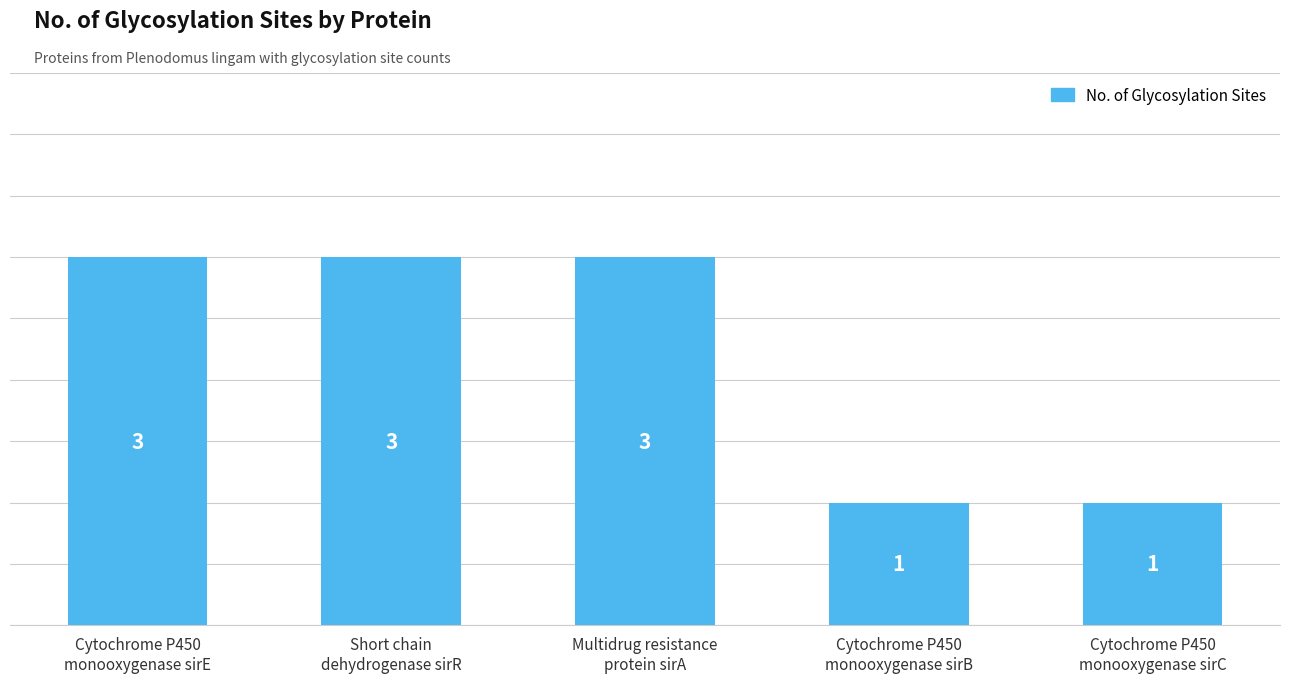

The chart shows a value of 0 at Cytochrome P450
monooxygenase sirC. True or false?

False